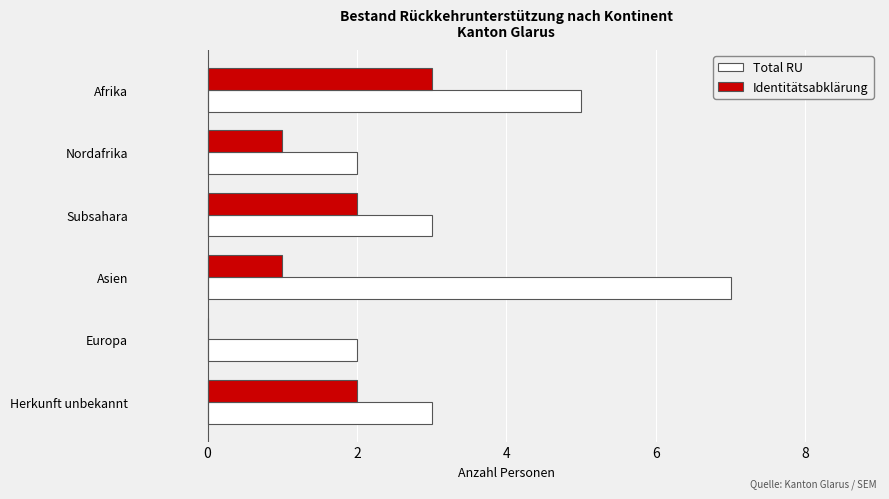

What is the sum of all Total RU values?

22